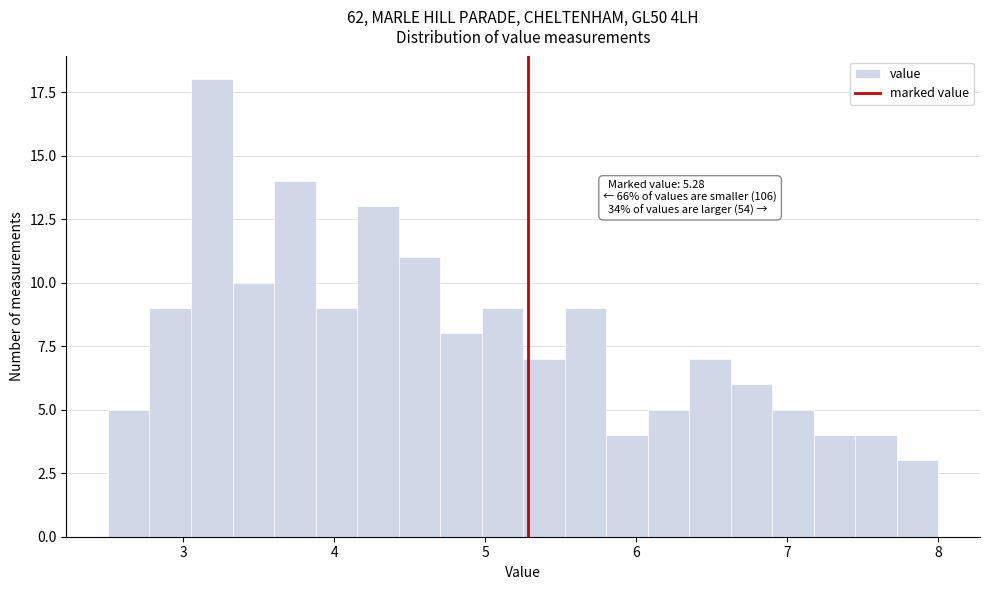

Around what value on the x-axis is the tallest bar? Give the approximate position of its centre, as read against the axis.

3.2